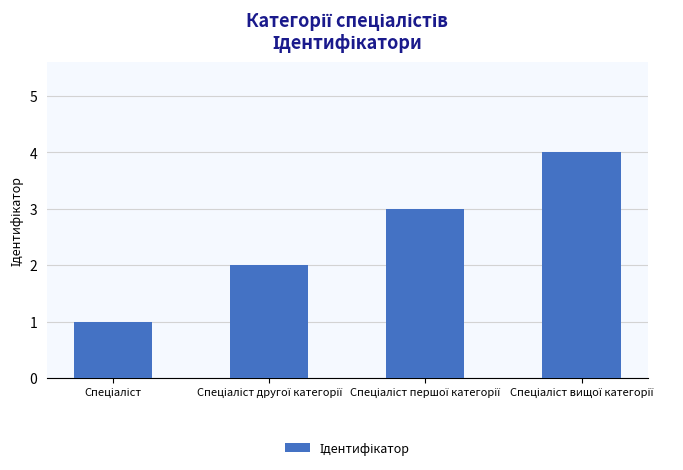

What is the difference between the maximum and minimum values?

3